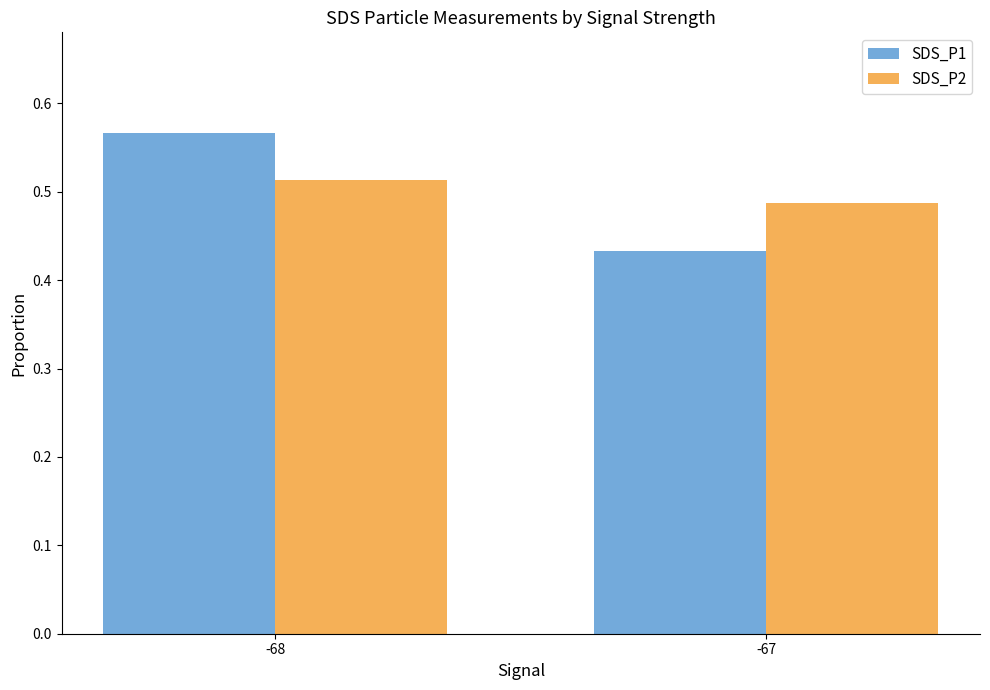

What is the total value across all series at -67?

0.9